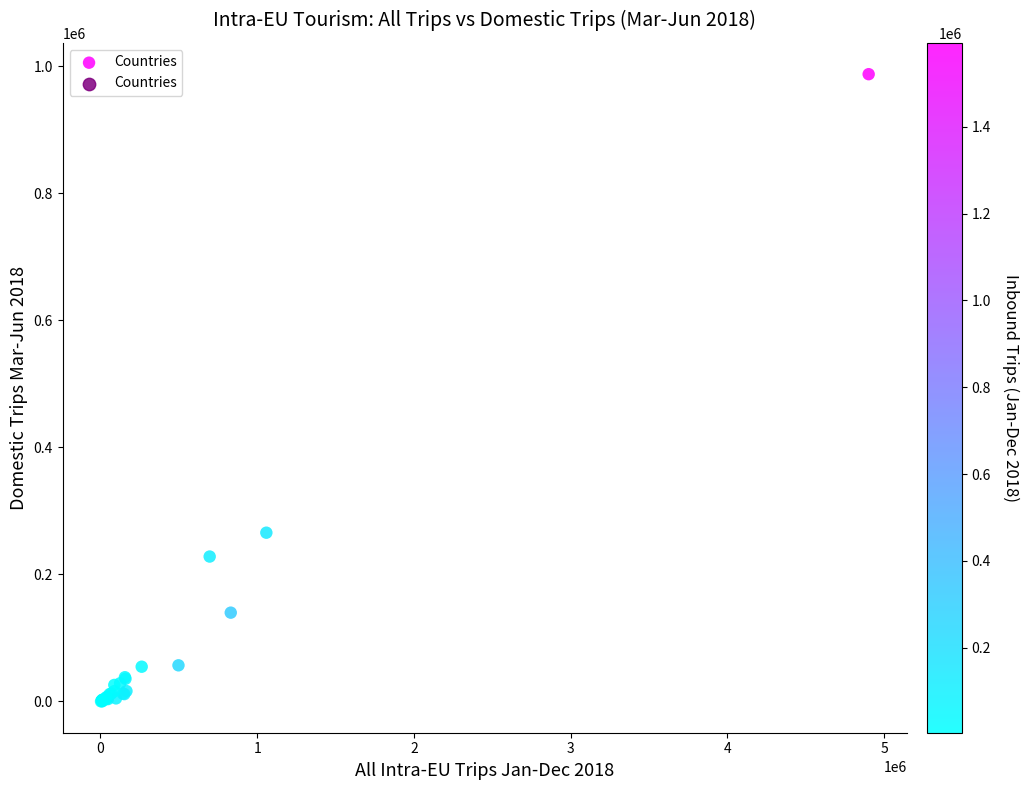

What Y value in the scatter plot is closest to 493618?

265520.2